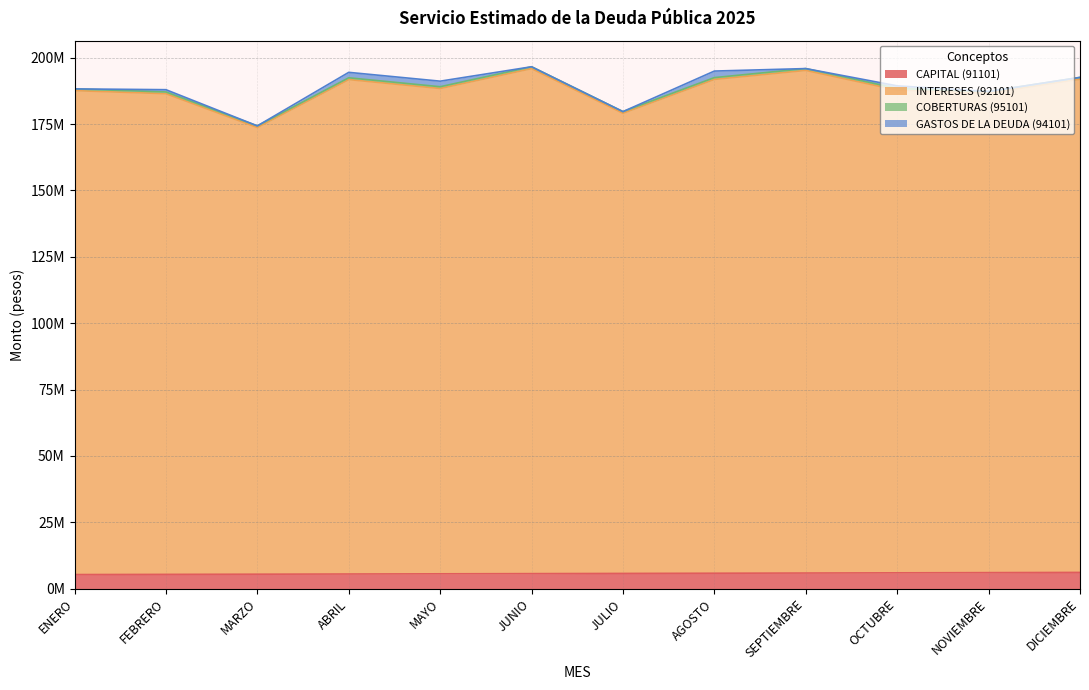

Where does the CAPITAL (91101) series first go above 5739351?

JULIO